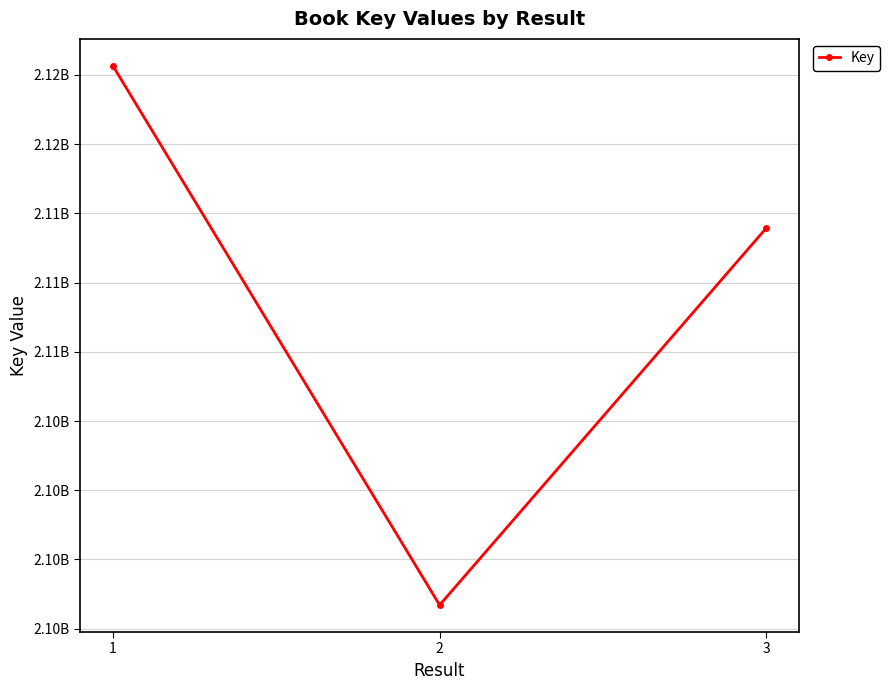

Does the chart have visible grid lines?

Yes